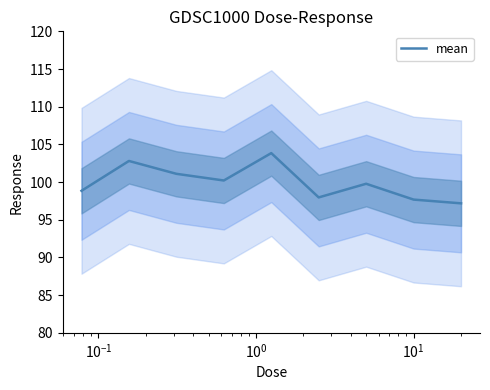

What is the highest value of the mean series?

103.8